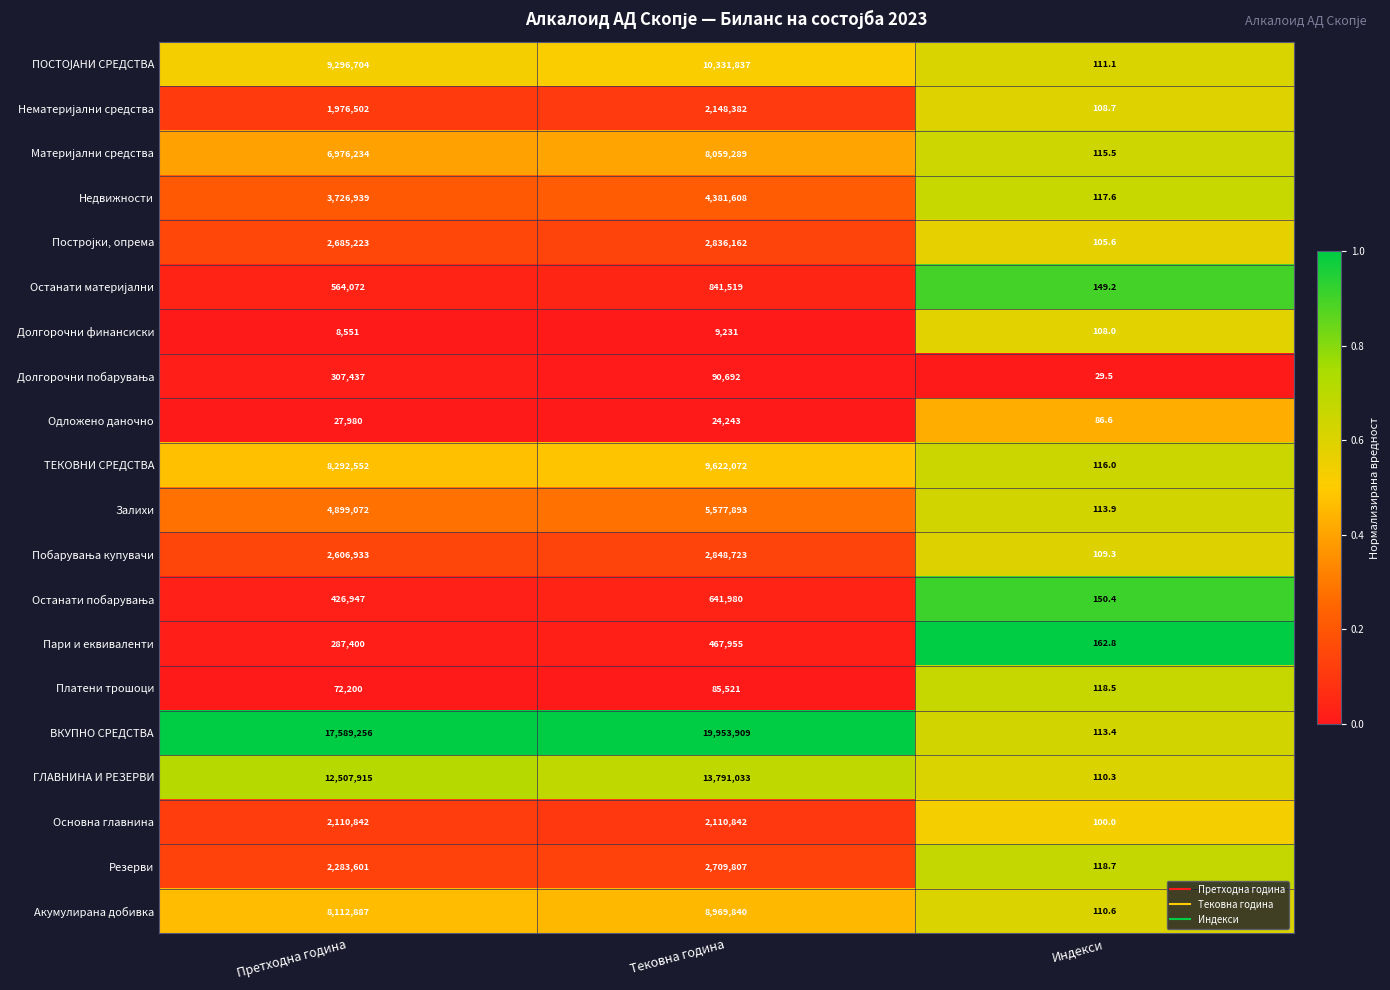

What is the greatest value displayed?

19953909.0